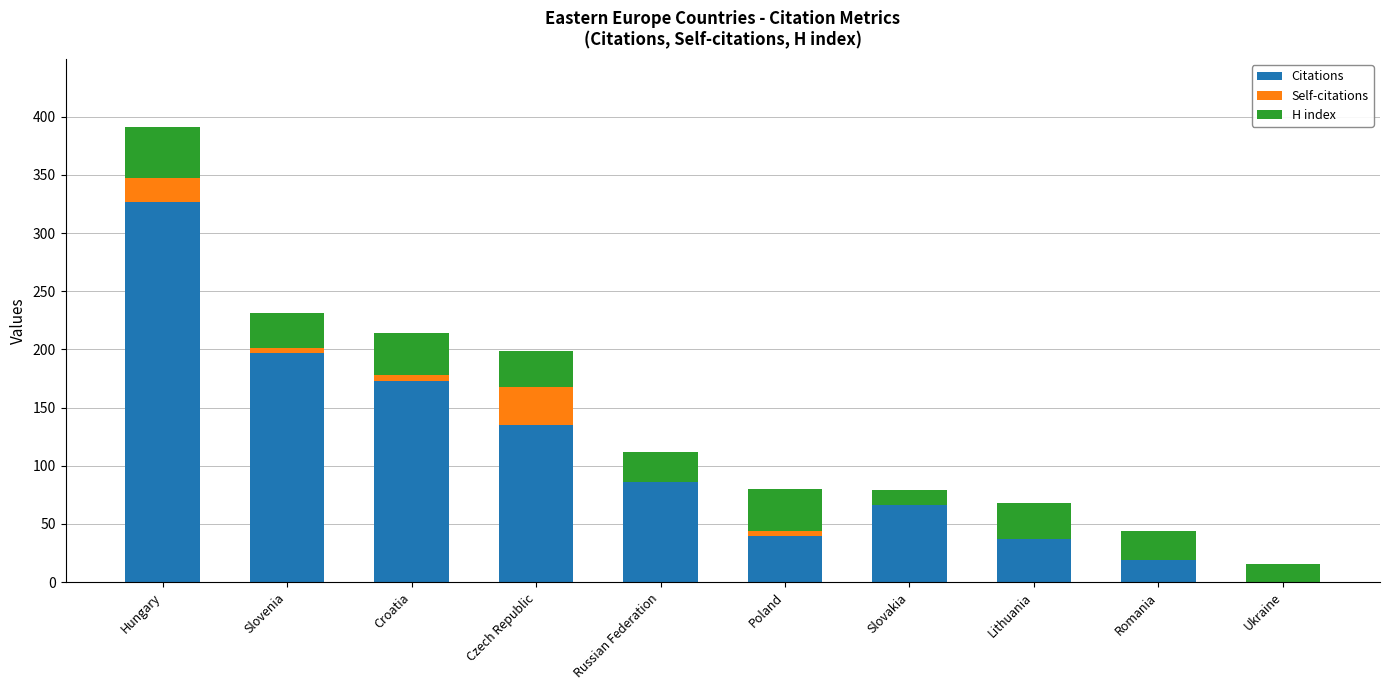

Reading left to right, list the values for the Citations series.

Hungary=327	Slovenia=197	Croatia=173	Czech Republic=135	Russian Federation=86	Poland=40	Slovakia=66	Lithuania=37	Romania=19	Ukraine=0